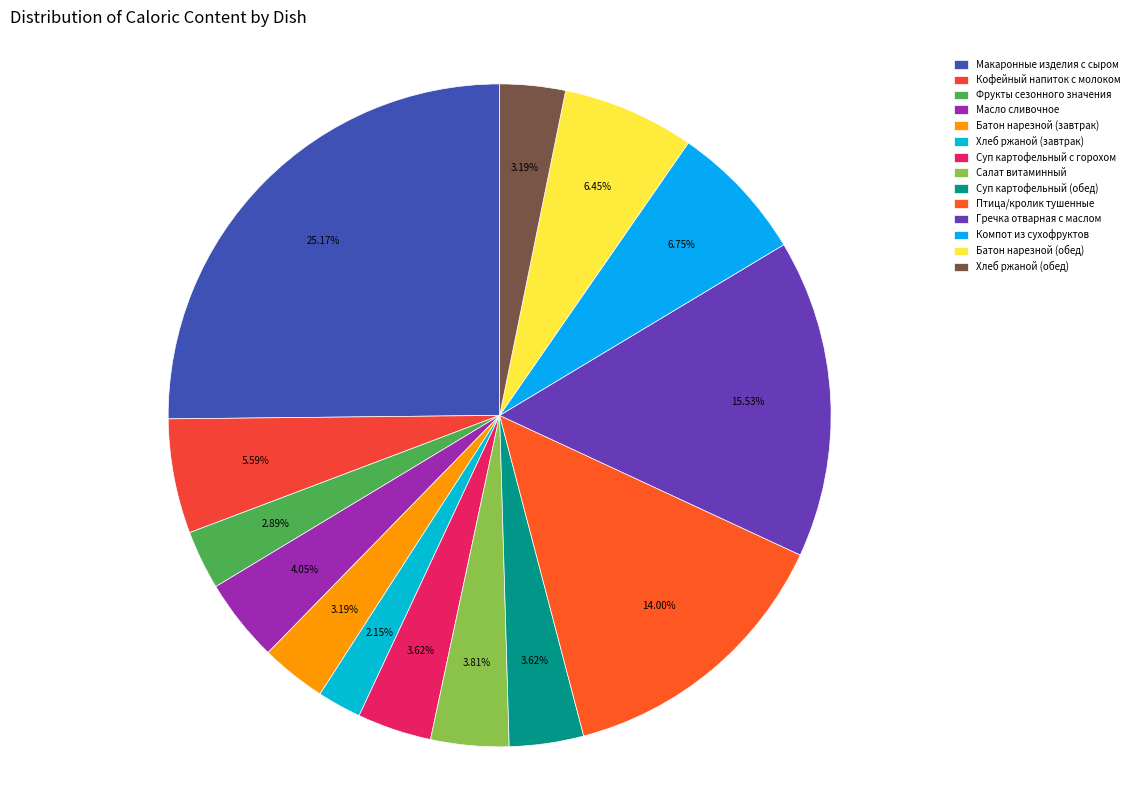

What is the change in value from Кофейный напиток с молоком to Салат витаминный?

-29